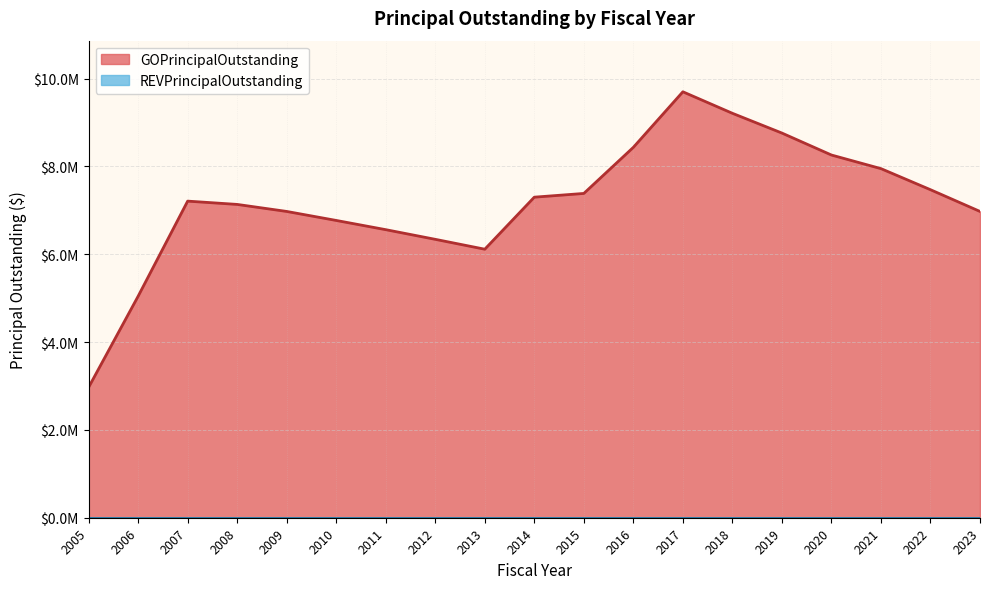

What is the ratio of the value at 2020 to the value at 2010?

1.2